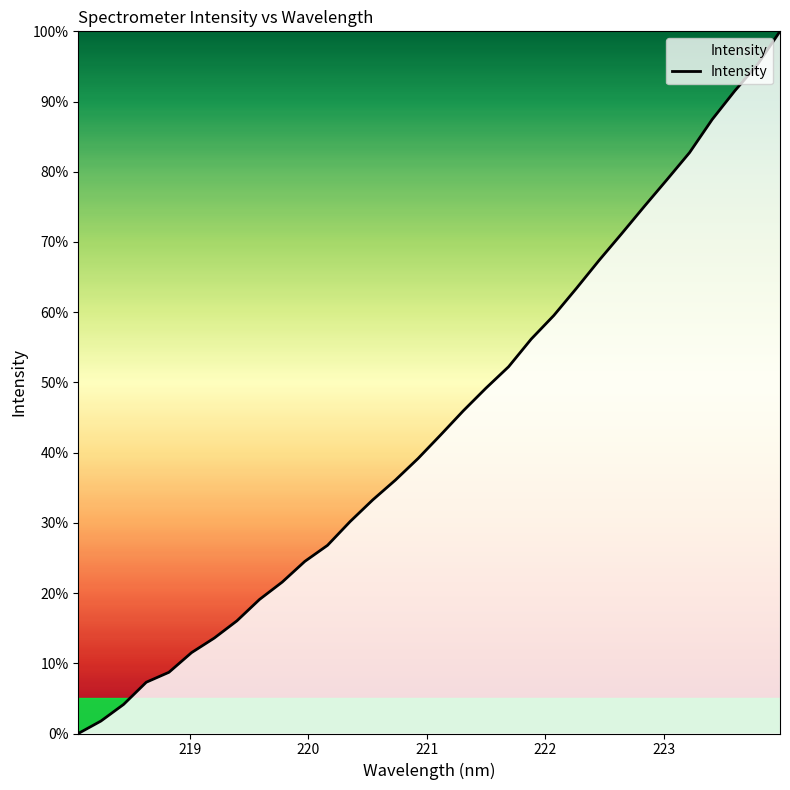

What is the difference between the maximum and minimum values?

100.0